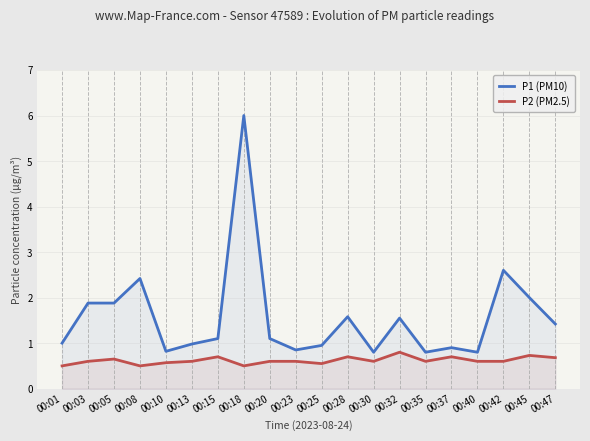

Is it true that P1 (PM10) equals 0.3 at 00:47?

False